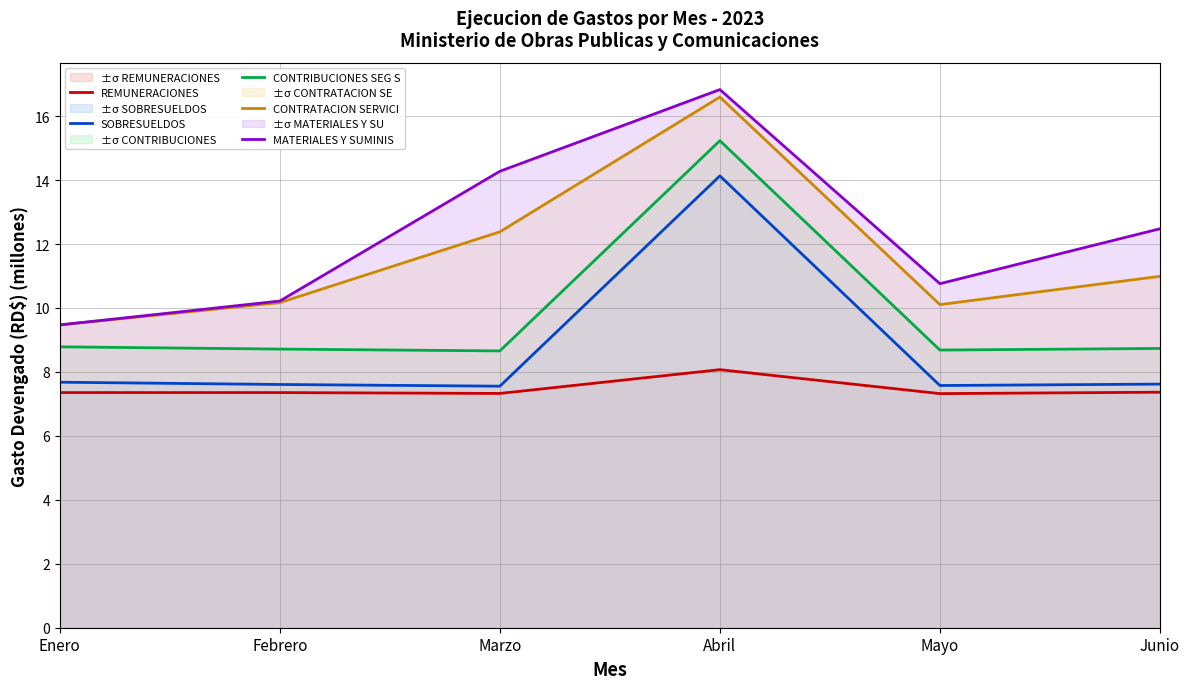

How many interior local valleys does the REMUNERACIONES series have?

2